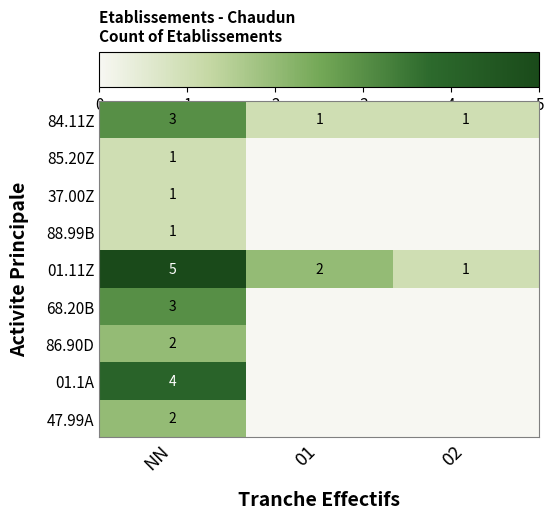

What is the total value across all series at NN?

22